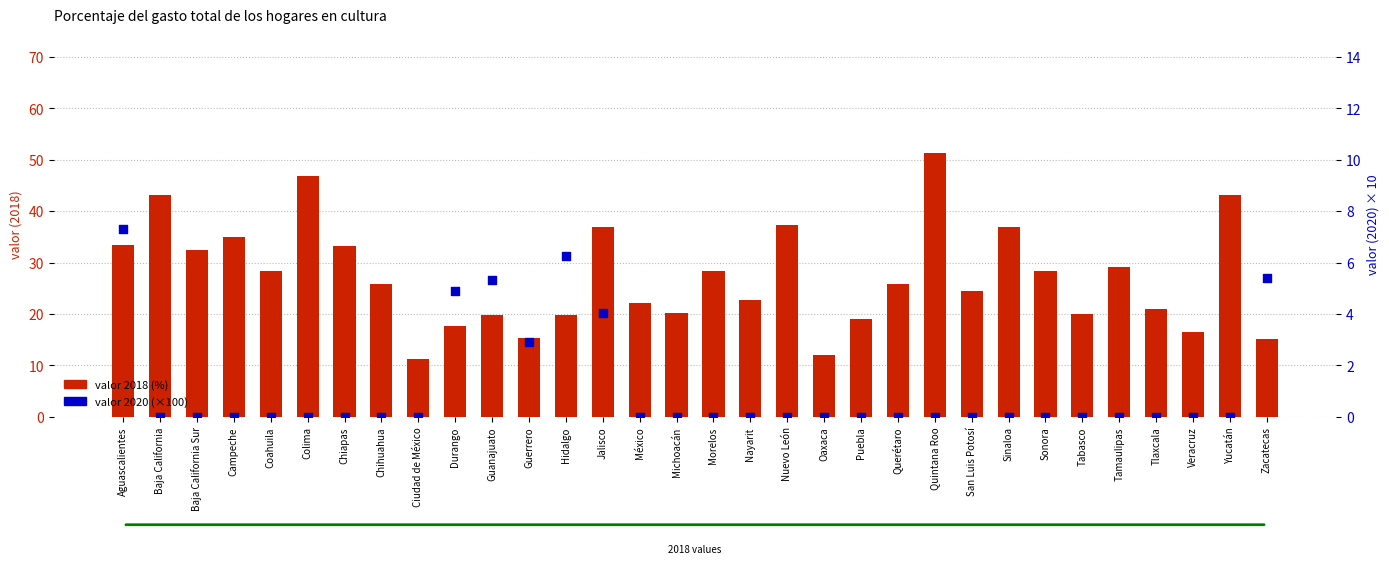

Which series contains the lowest Y value?

valor 2020 (×100)